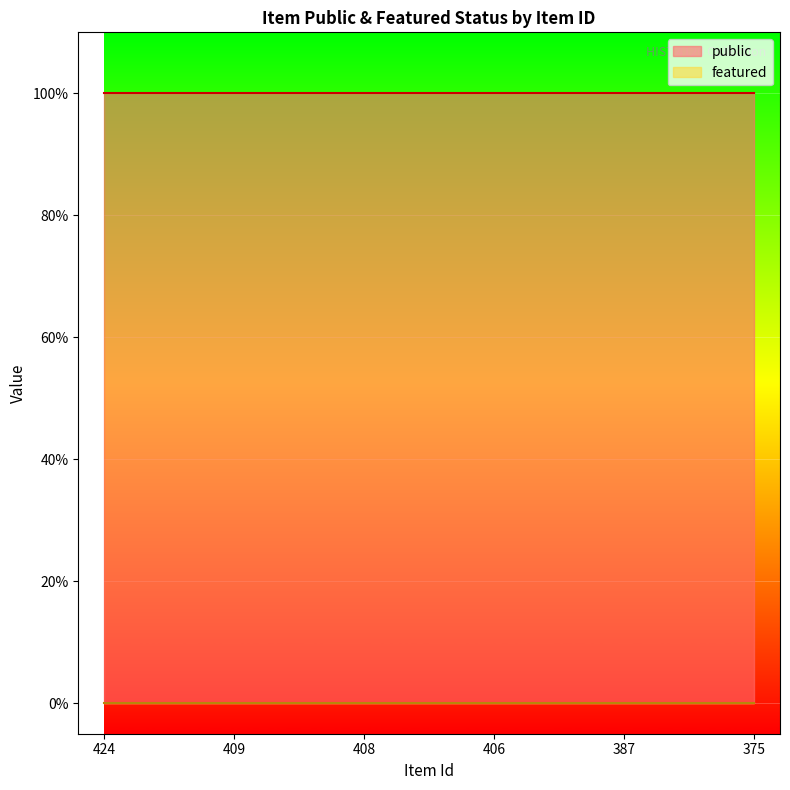

The public series shows 0 at 375. True or false?

False